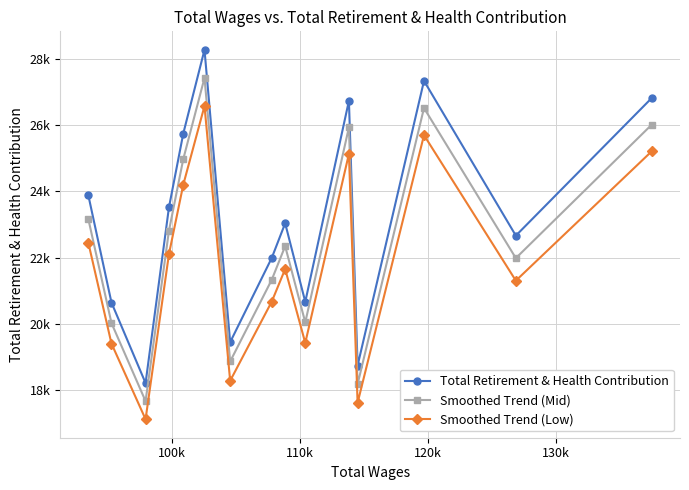

True or false: Smoothed Trend (Mid) and Total Retirement & Health Contribution cross at least once.

False